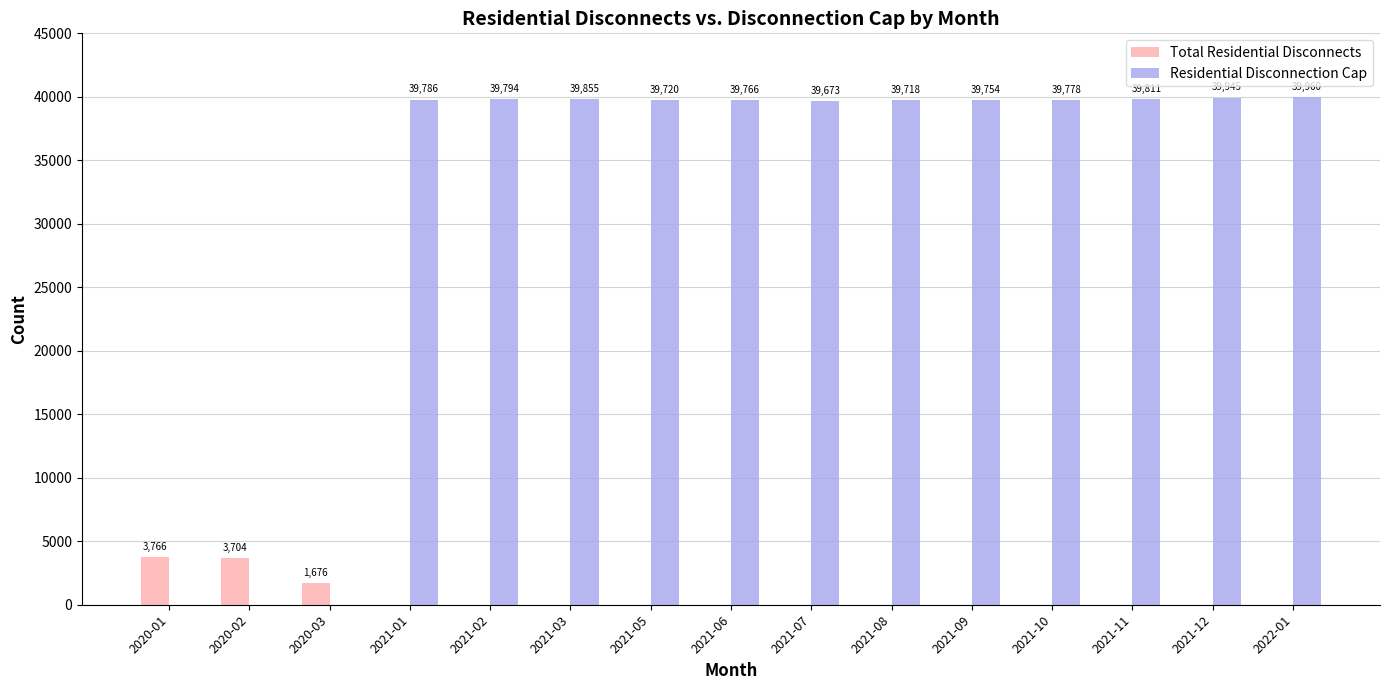

Which category has the highest value across all series?

2022-01